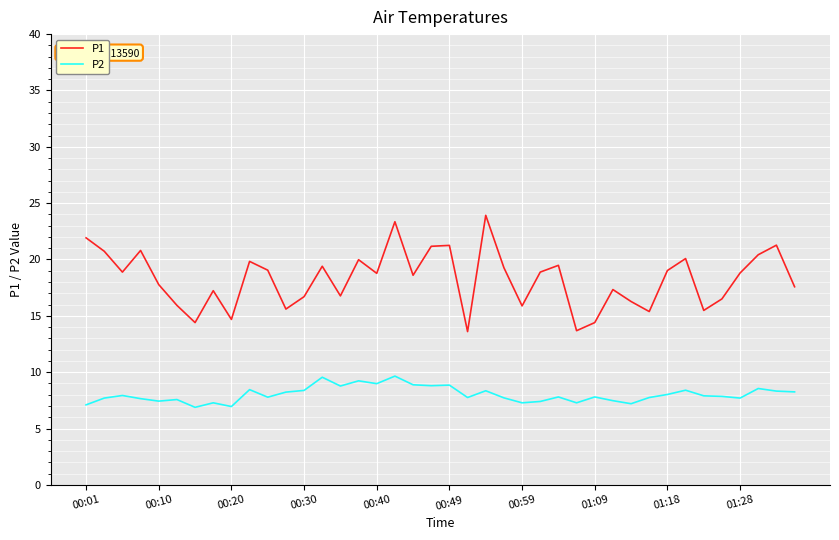

Which series has the largest range (max minus min)?

P1